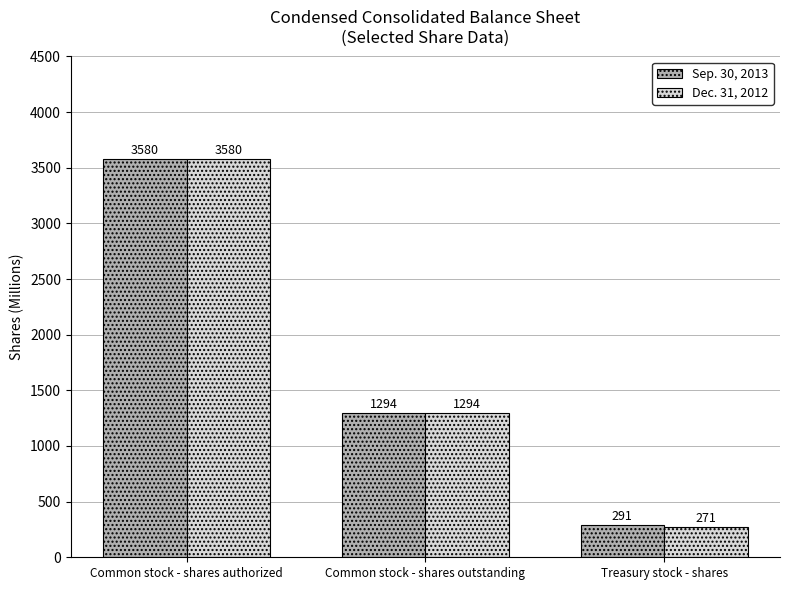

True or false: Sep. 30, 2013 has a value of 2207 at Common stock - shares authorized.

False